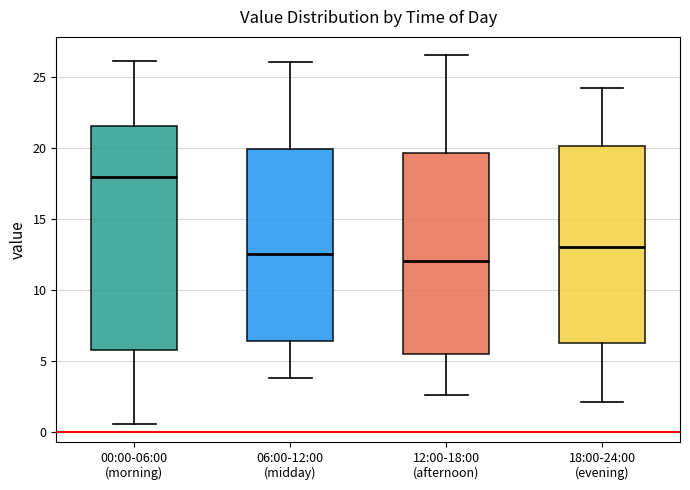

Reading left to right, read every box against the y-axis: the position of its median line, the range the box covers, and the ends of its whiskers. The values are not printed on the chart, so give them approximately, as read against the axis.

00:00-06:00 (morning): median 18.0, box 6.0 to 21.5, whiskers 0.5 to 26.0
06:00-12:00 (midday): median 12.5, box 6.5 to 20.0, whiskers 4.0 to 26.0
12:00-18:00 (afternoon): median 12.0, box 5.5 to 19.5, whiskers 2.5 to 26.5
18:00-24:00 (evening): median 13.0, box 6.5 to 20.0, whiskers 2.0 to 24.0